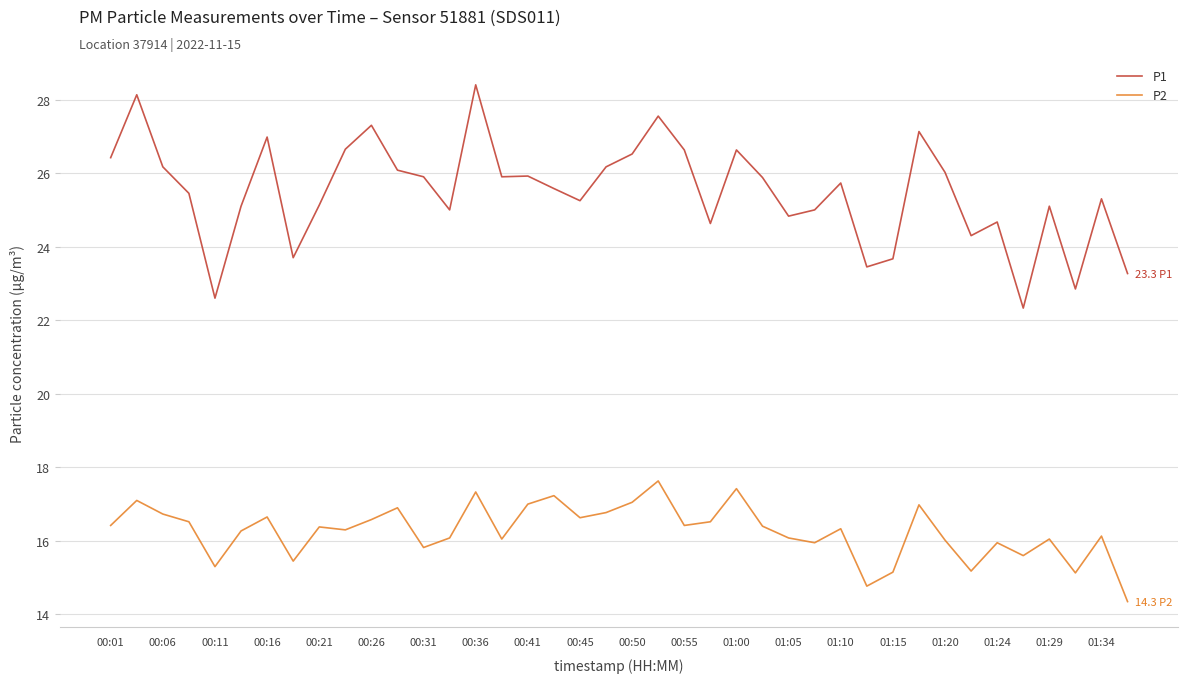

Does the chart have visible grid lines?

Yes